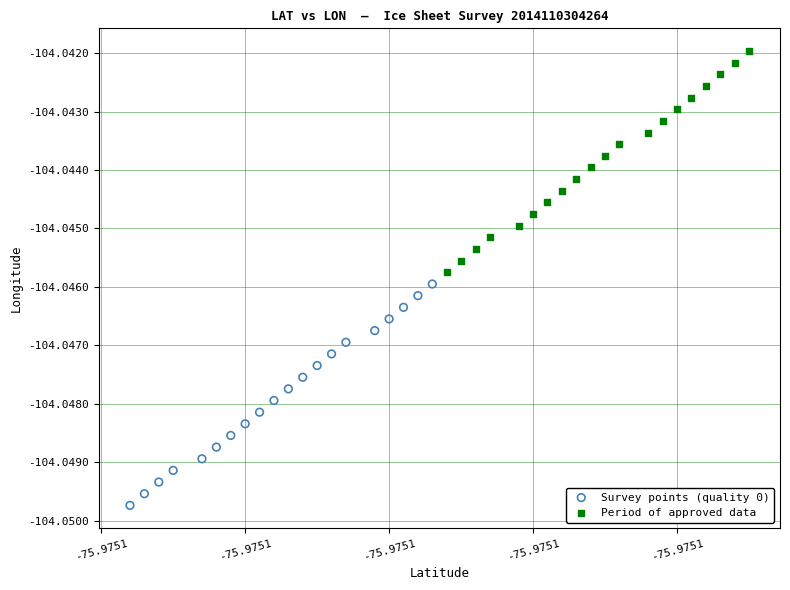

Which series reaches the minimum Y coordinate?

Survey points (quality 0)